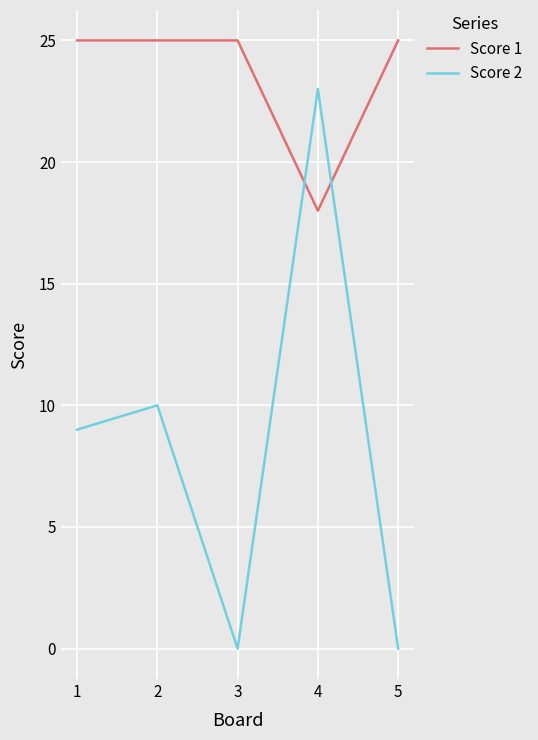

Which series has the widest spread of values?

Score 2